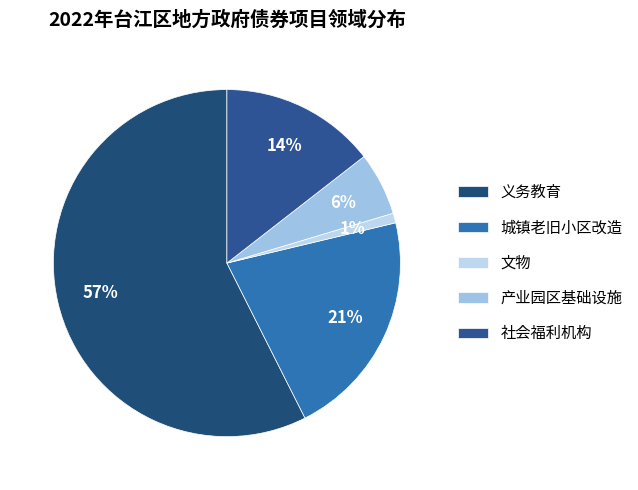

True or false: 社会福利机构 accounts for 9% of the total.

False